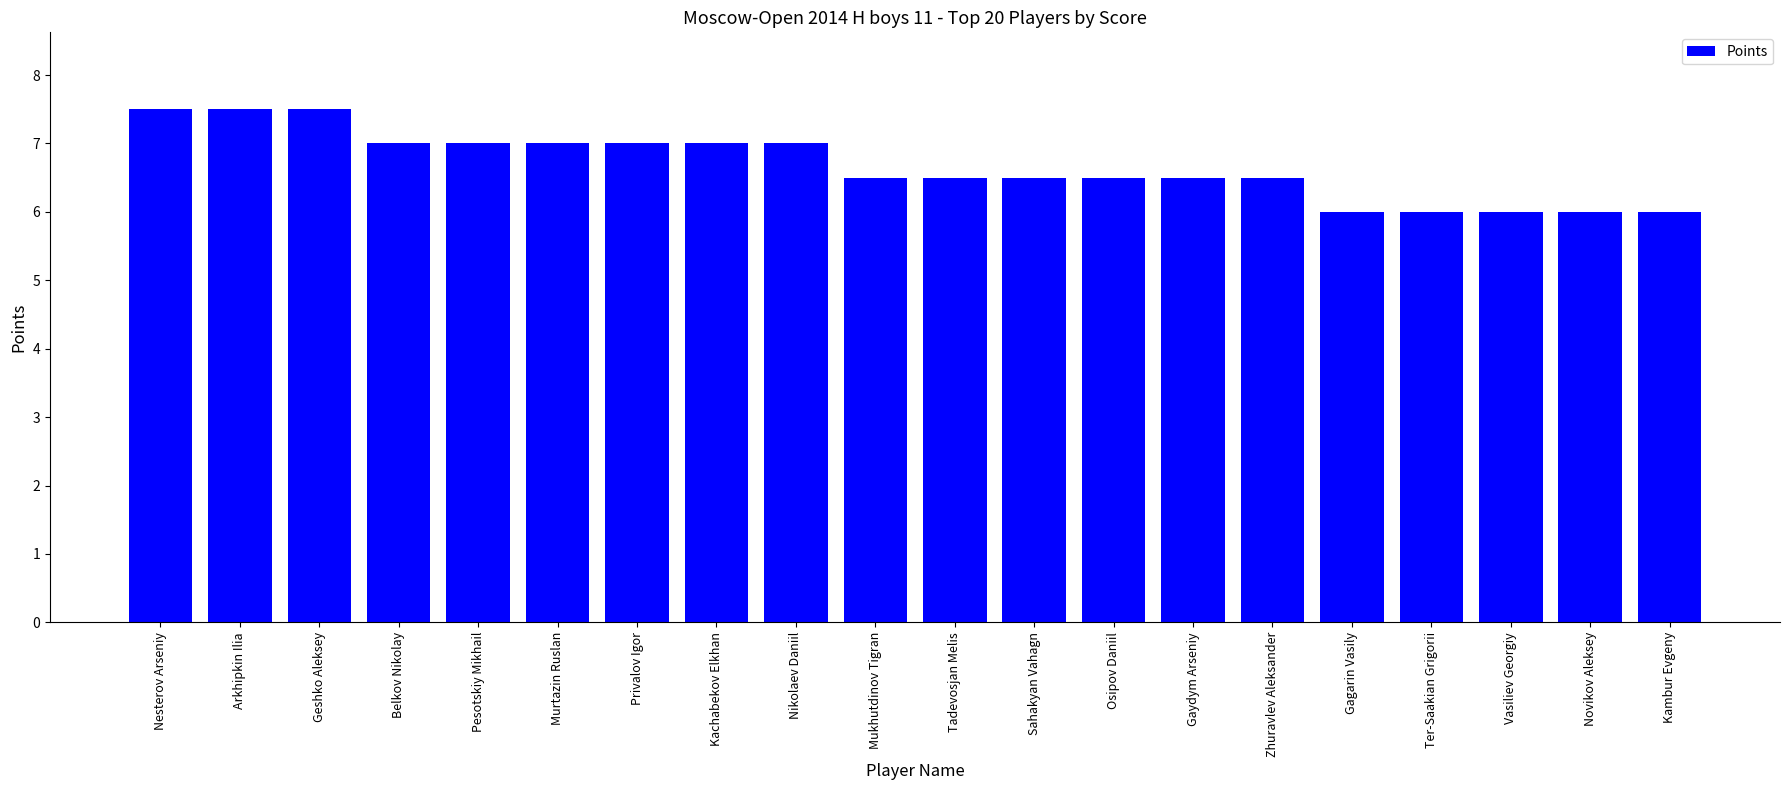

What is the minimum value shown in the chart?

6.0